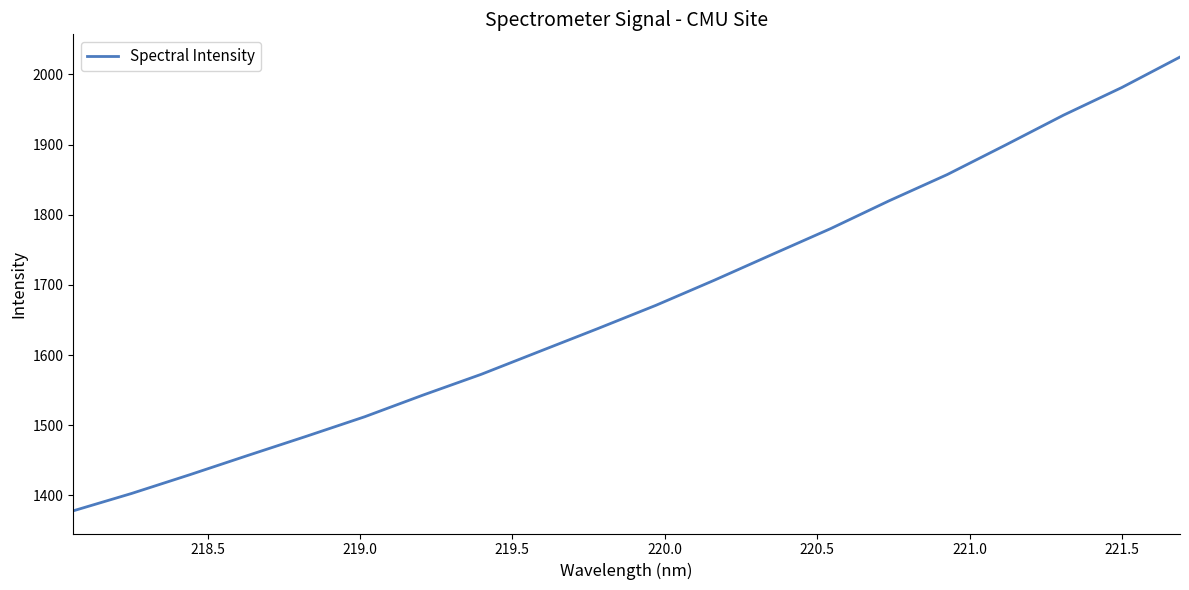

How many values are below 1671?

10